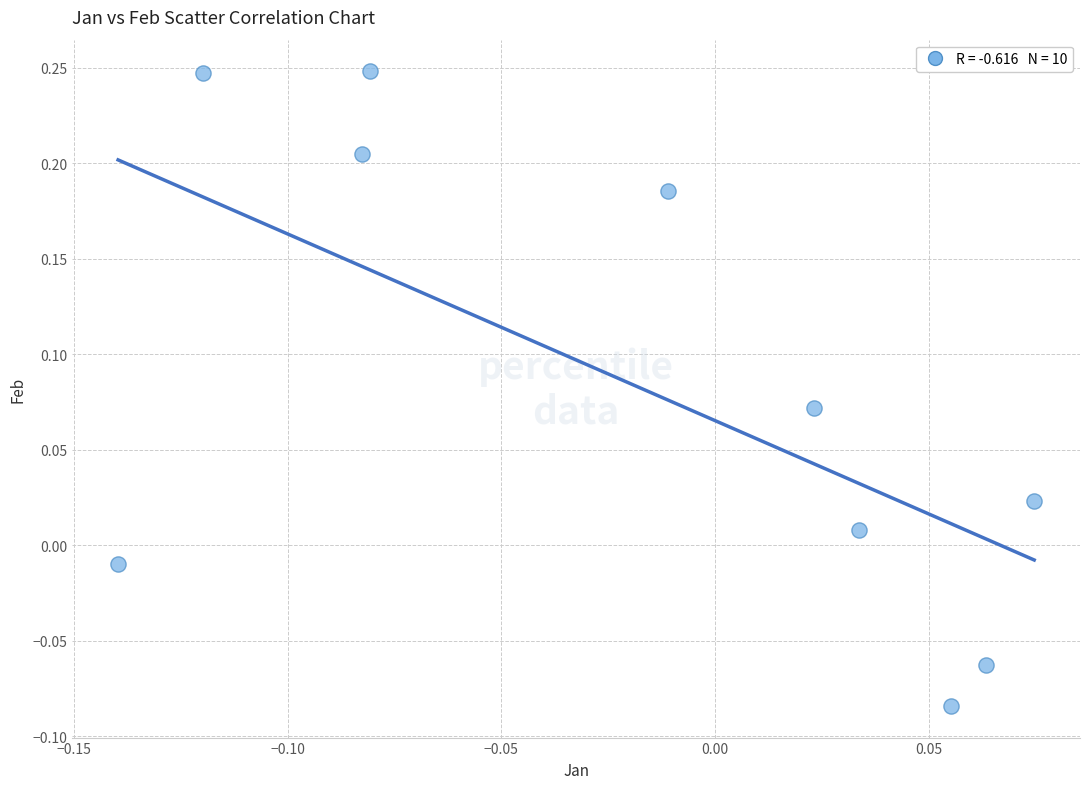

What is the range of Y values (max minus min)?

0.3